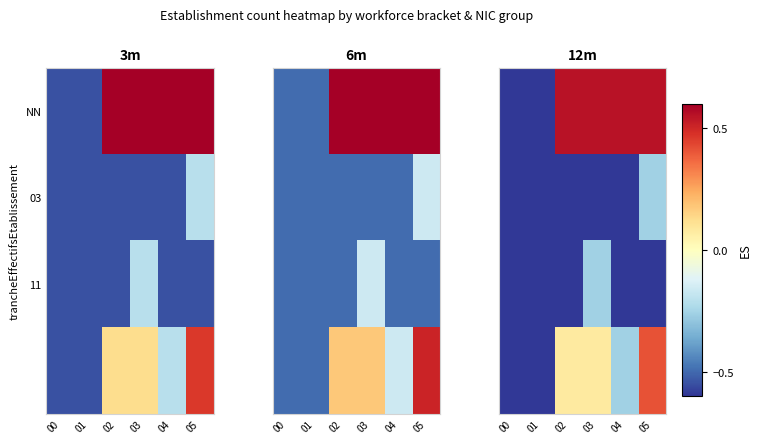

Which has a higher value, 02 or 04?

02